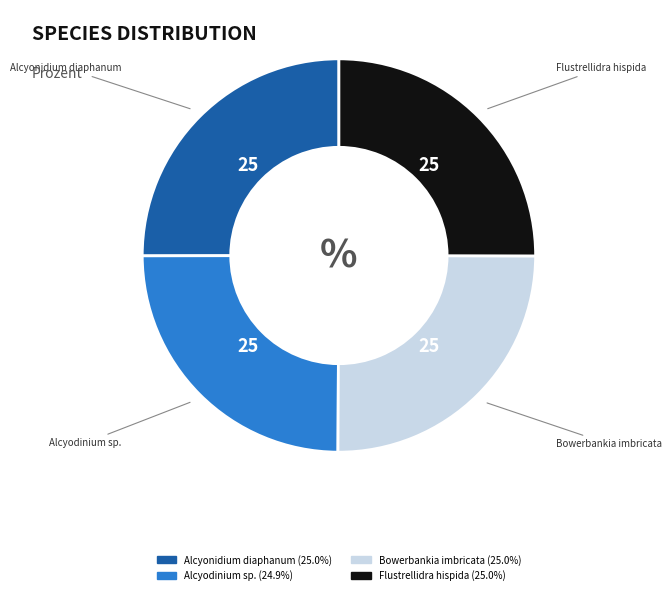

Is there any slice that represents more than half of the pie?

No